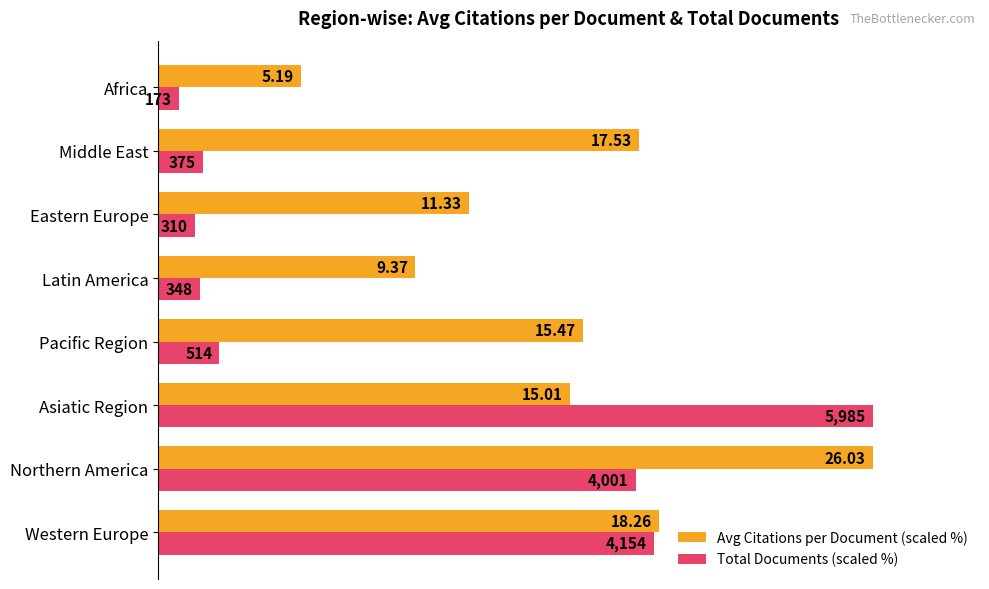

What are all the series names shown in the legend?

Avg Citations per Document (scaled %), Total Documents (scaled %)